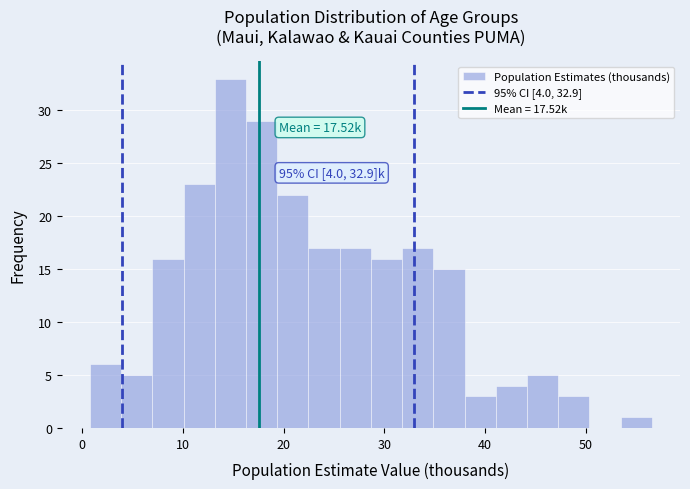

Read against the x-axis, roughly where is the centre of the tallest bar?

15